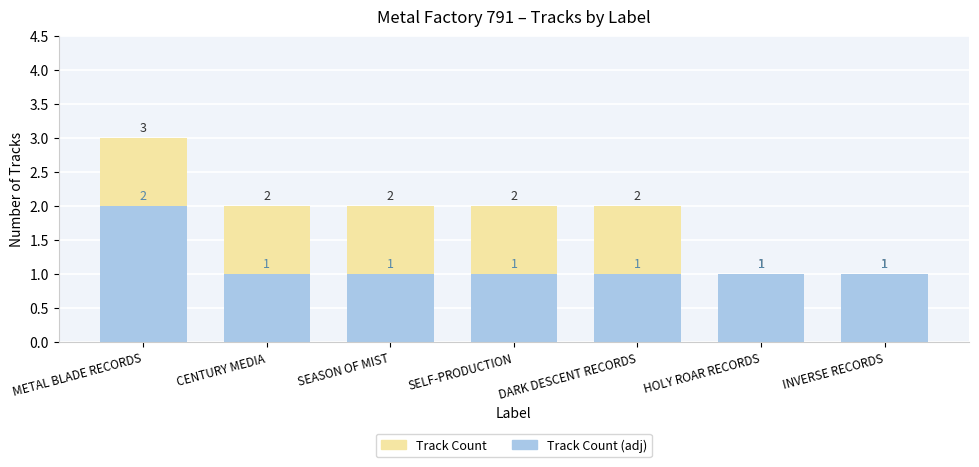

How many groups of bars are there?

7